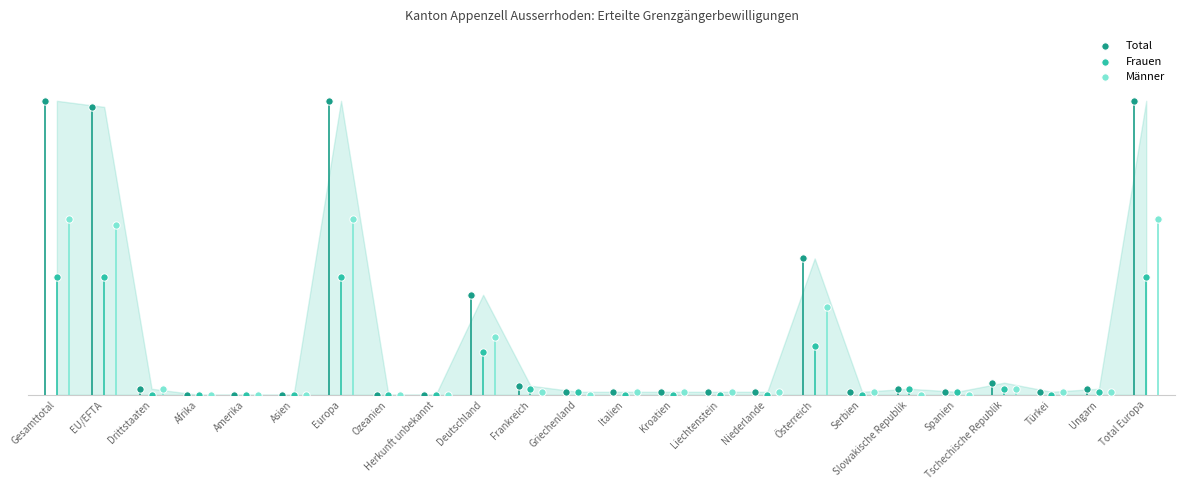

What are all the series names shown in the legend?

Total, Frauen, Männer